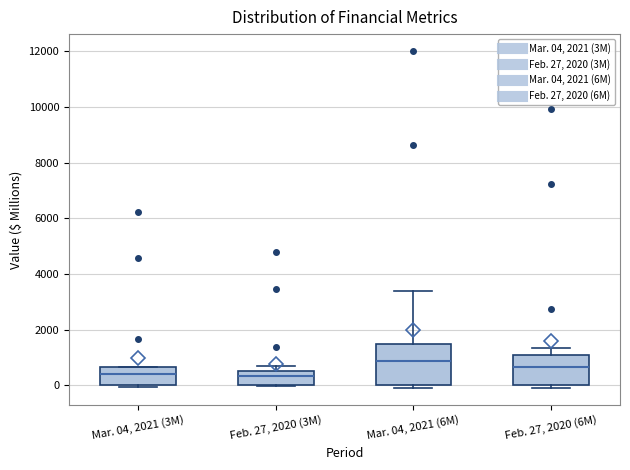

Where is the upper edge of the box for Mar. 04, 2021 (3M) on the y-axis? The values are not printed on the chart, so give them approximately, as read against the axis.

600